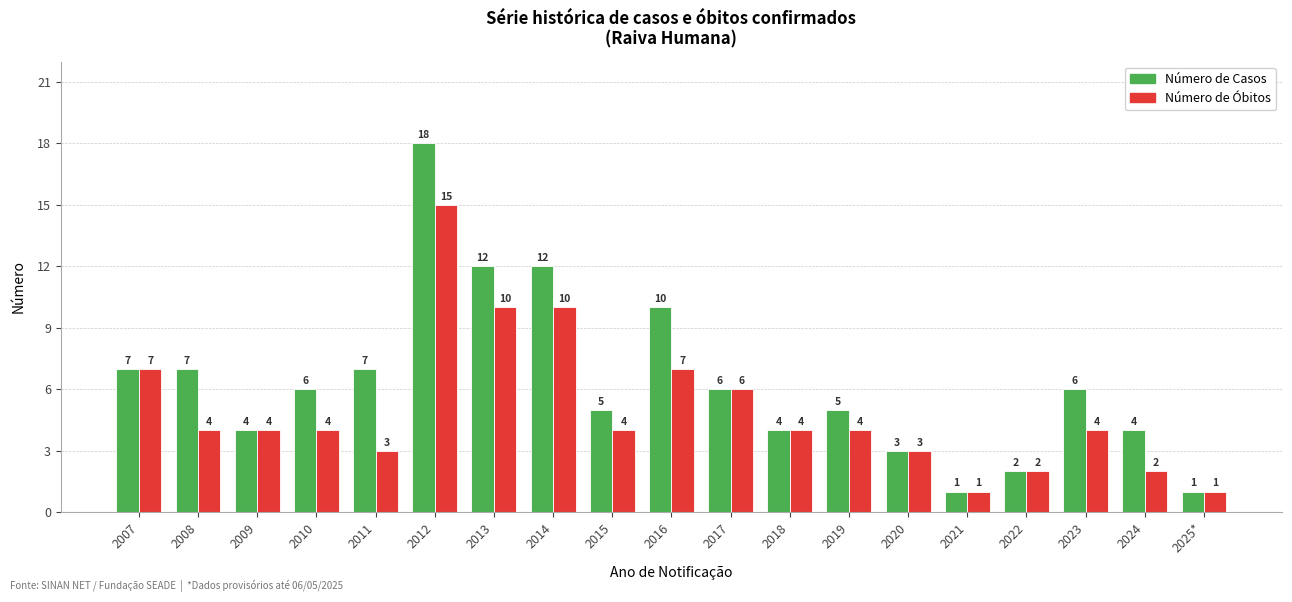

Reading left to right, extract all data points from this chart.

Número de Casos: 7	7	4	6	7	18	12	12	5	10	6	4	5	3	1	2	6	4	1
Número de Óbitos: 7	4	4	4	3	15	10	10	4	7	6	4	4	3	1	2	4	2	1